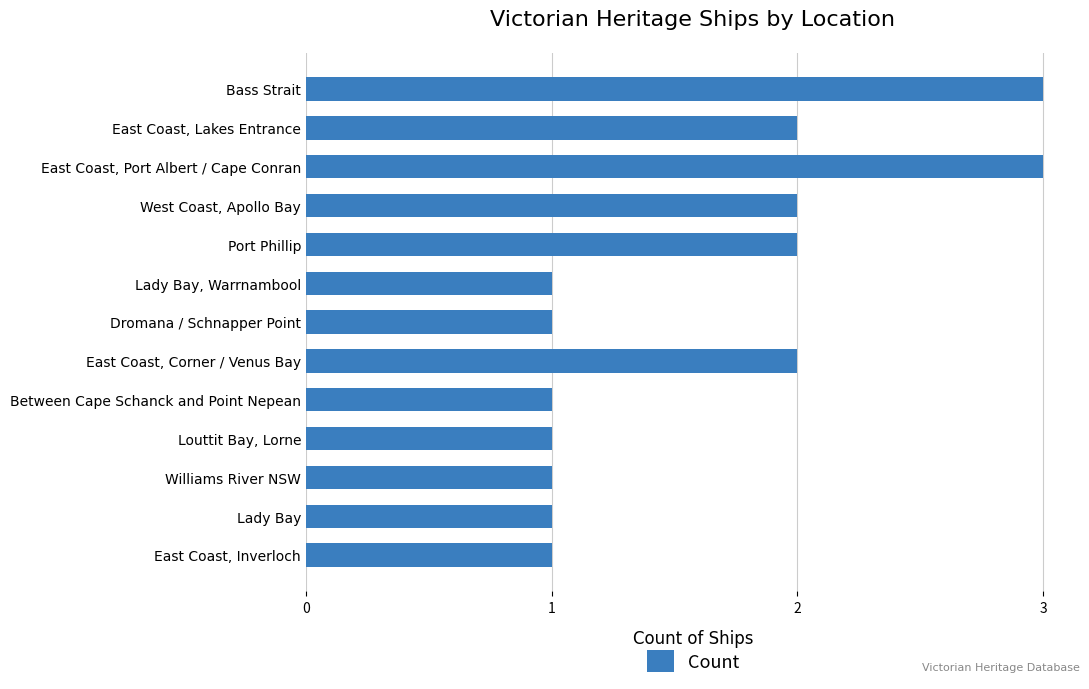

What is the sum of all values?

21